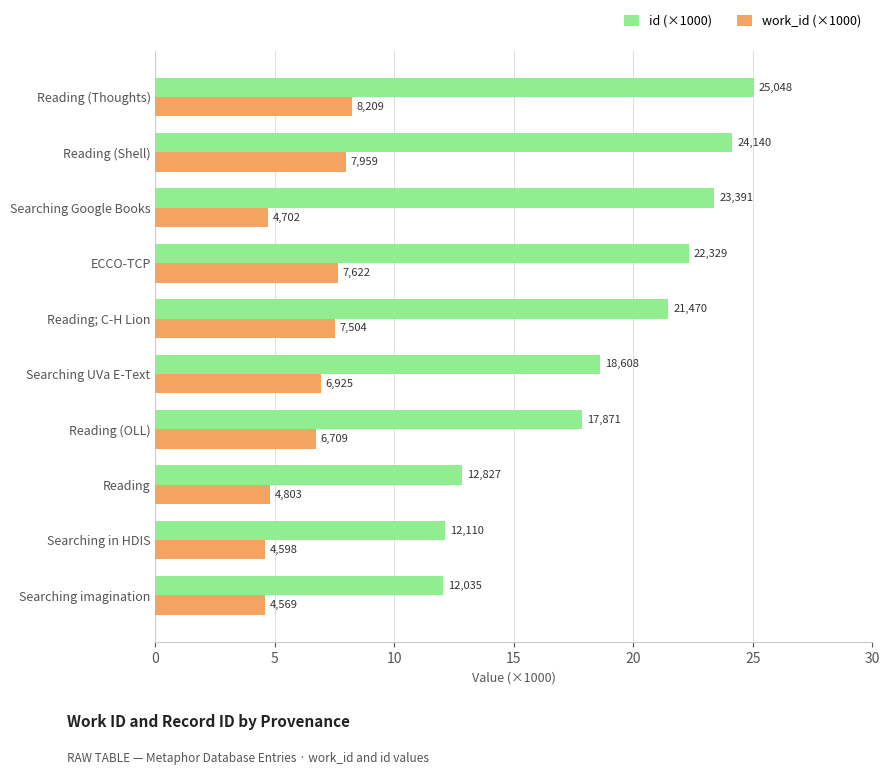

What are all the series names shown in the legend?

id (×1000), work_id (×1000)